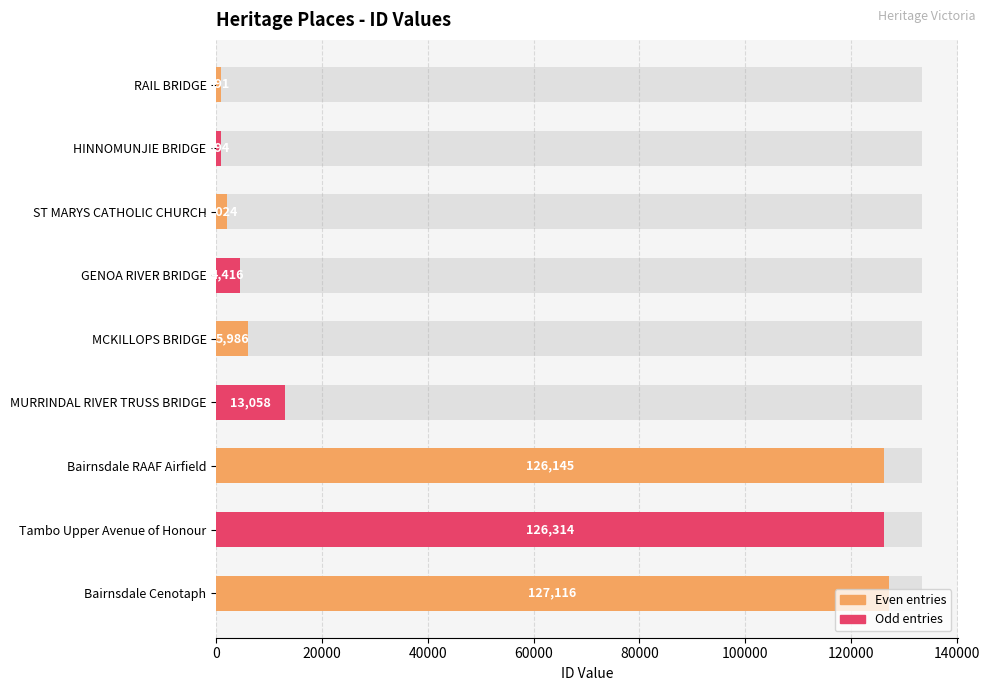

What is the difference between the second highest and minimum values?

125423